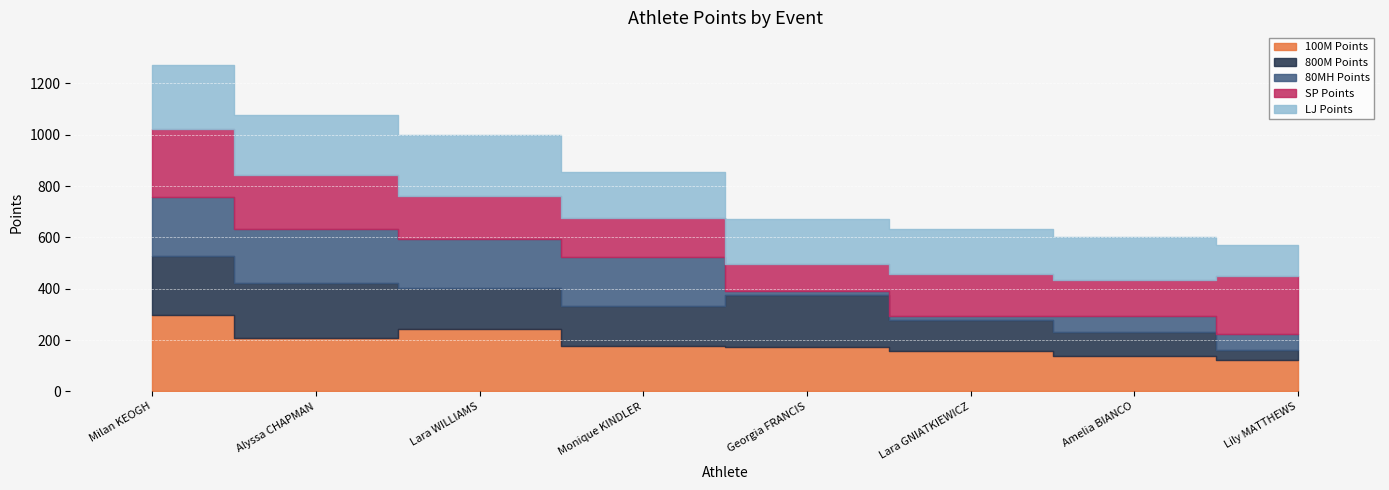

Rank the categories by 800M Points value from lowest to highest.

Lily MATTHEWS, Amelia BIANCO, Lara GNIATKIEWICZ, Monique KINDLER, Lara WILLIAMS, Georgia FRANCIS, Alyssa CHAPMAN, Milan KEOGH